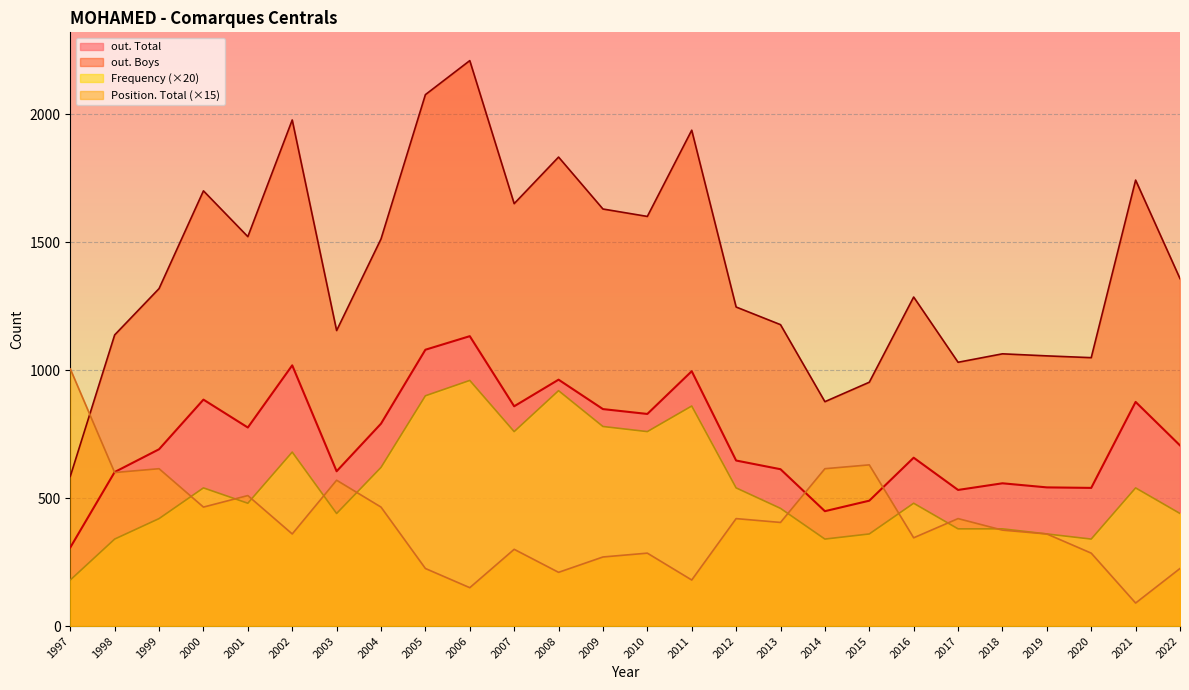

How many interior local peaks does the Frequency series have?

7